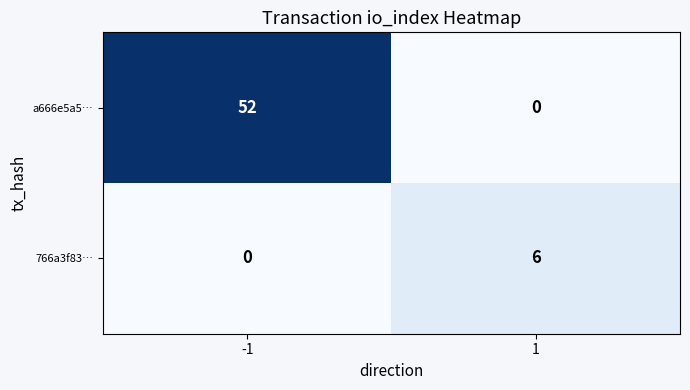

What is the maximum value shown in the chart?

52